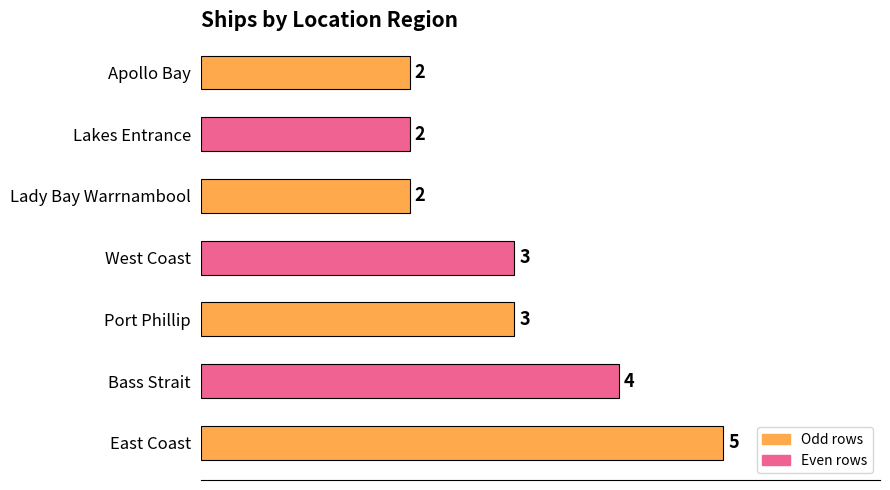

Reading bottom to top, extract all data points from this chart.

5	4	3	3	2	2	2